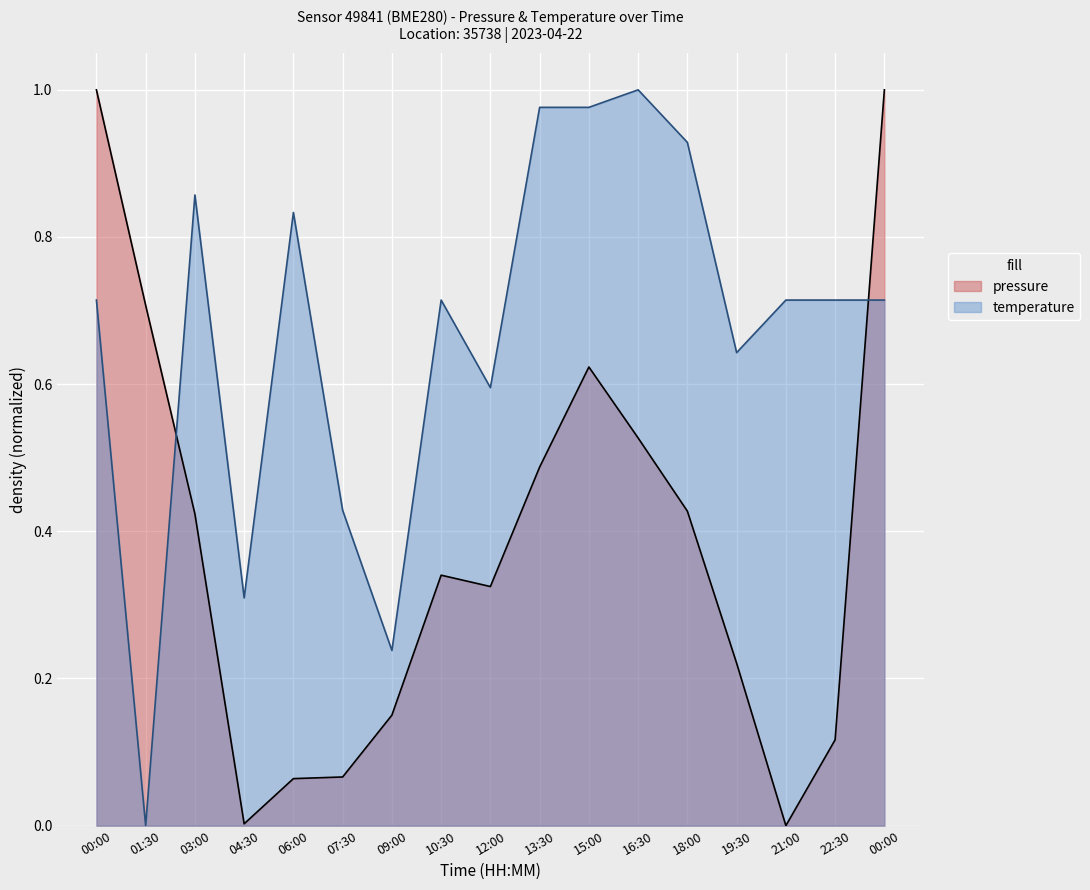

What is the difference between the pressure values at 18:00 and 10:30?

0.1